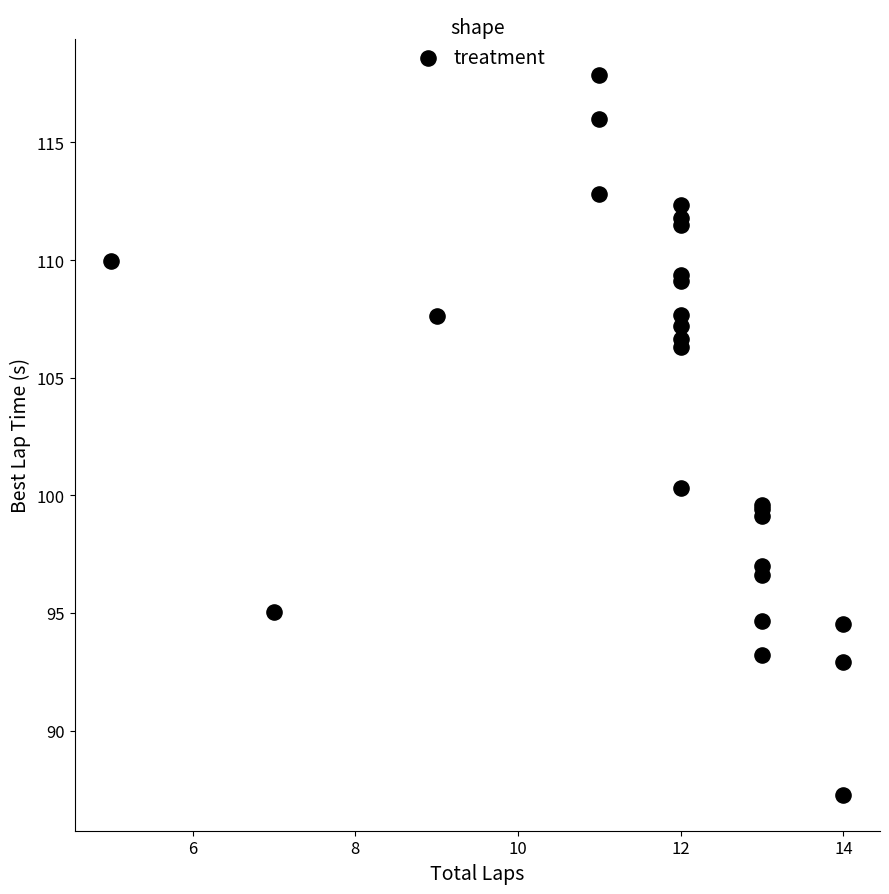

What Y value in the scatter plot is closest to 102?

100.3